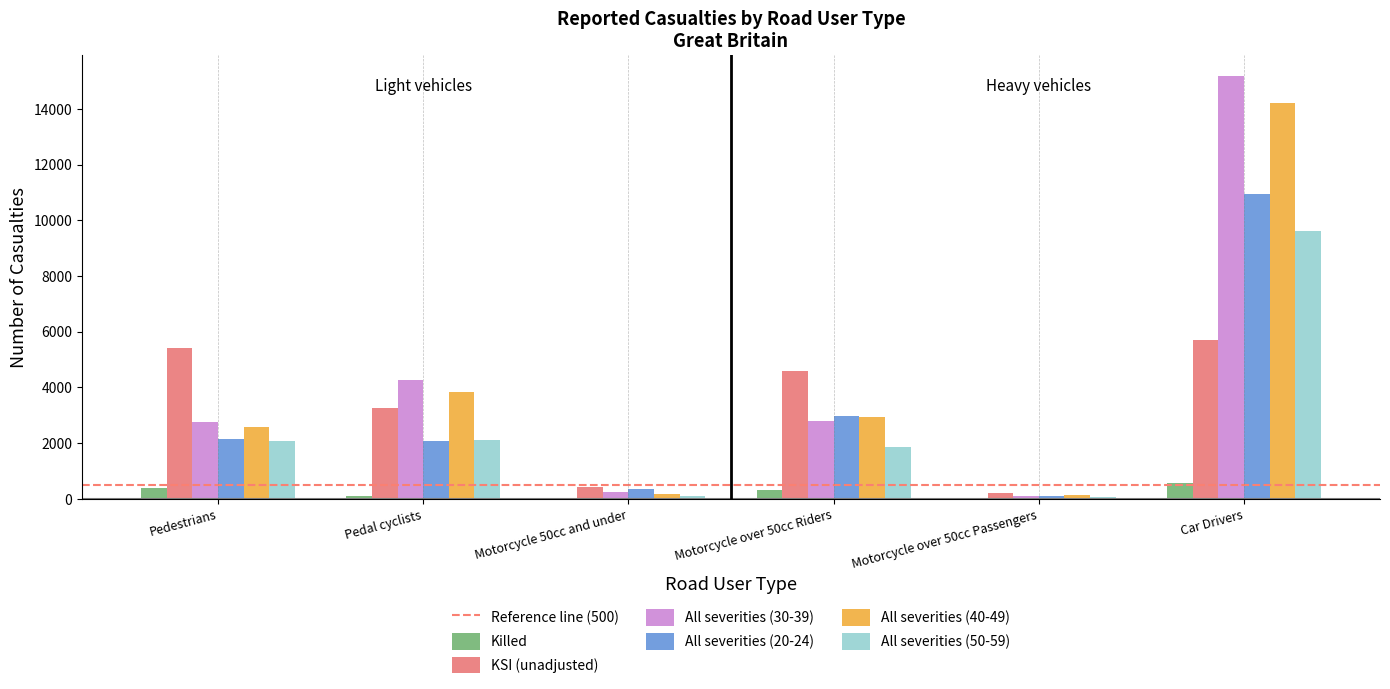

What is the sum of all All severities (20-24) values?

18547